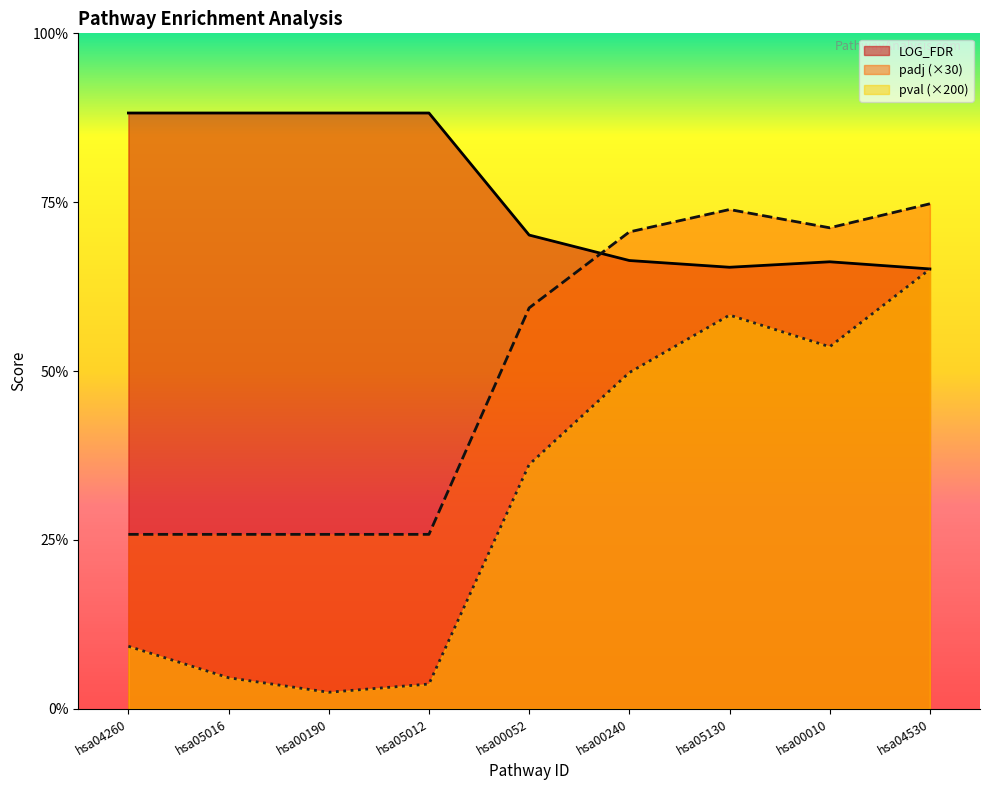

At how many categories does at least one series exceed 1?

9